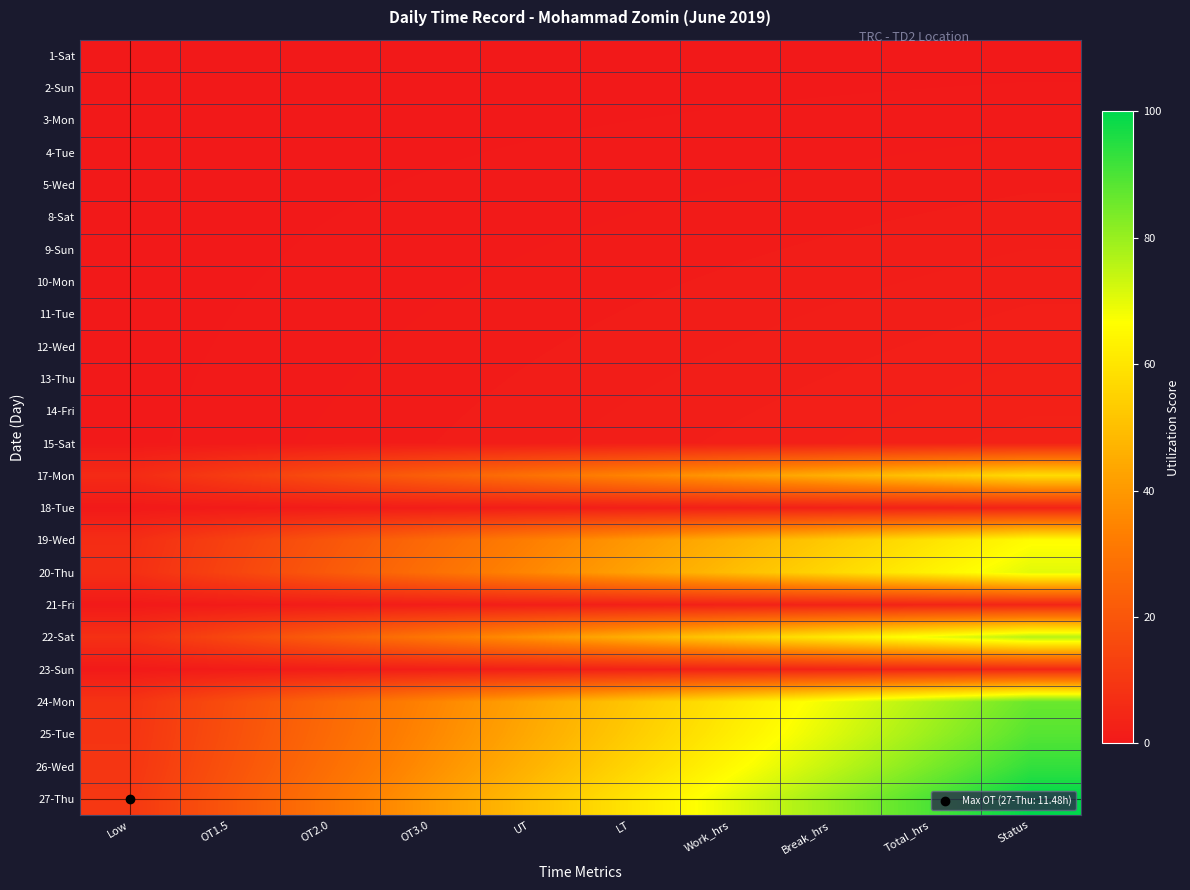

Count the number of categories in the chart.

10